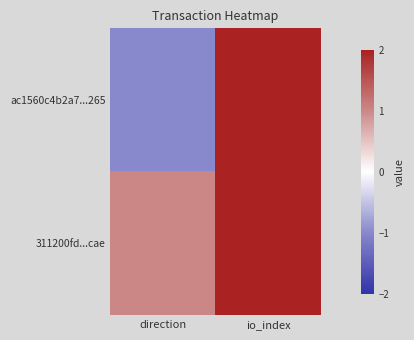

At how many categories does at least one series exceed 32?

1